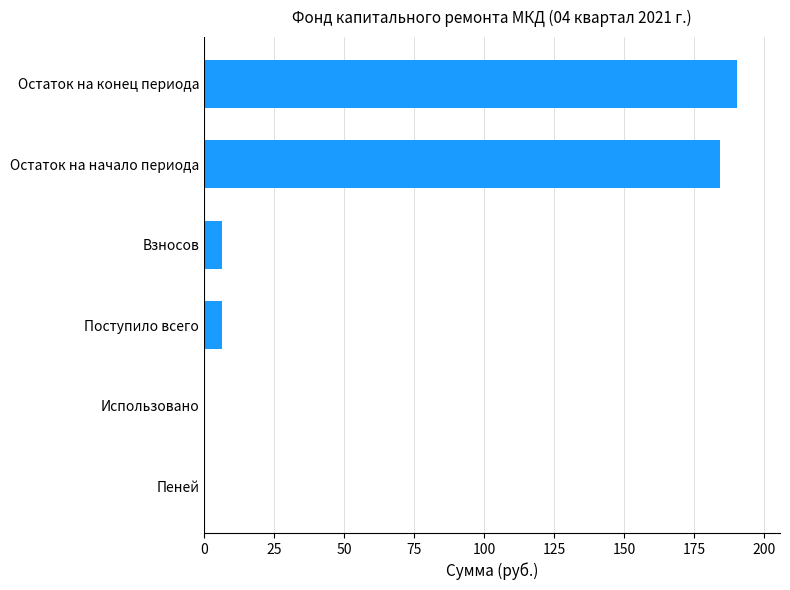

How many values exceed 6?

4